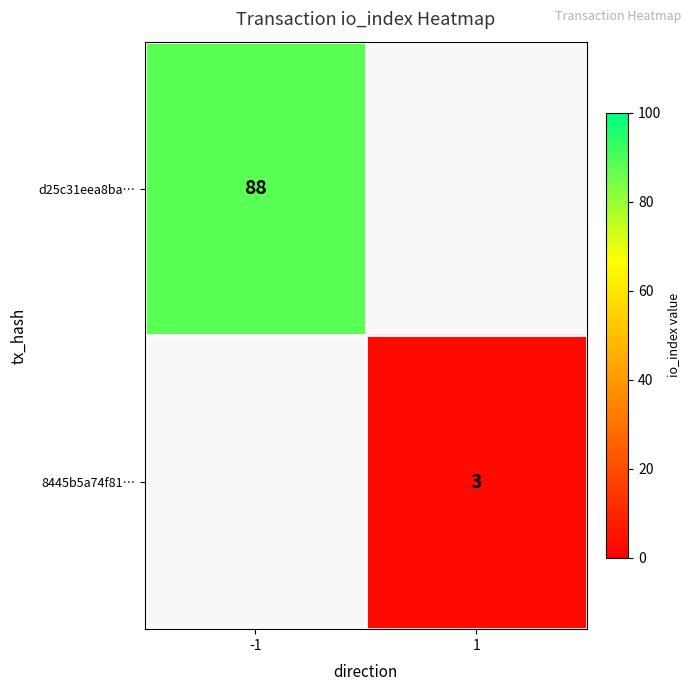

The value of d25c31eea8ba… at -1 is 21. True or false?

False